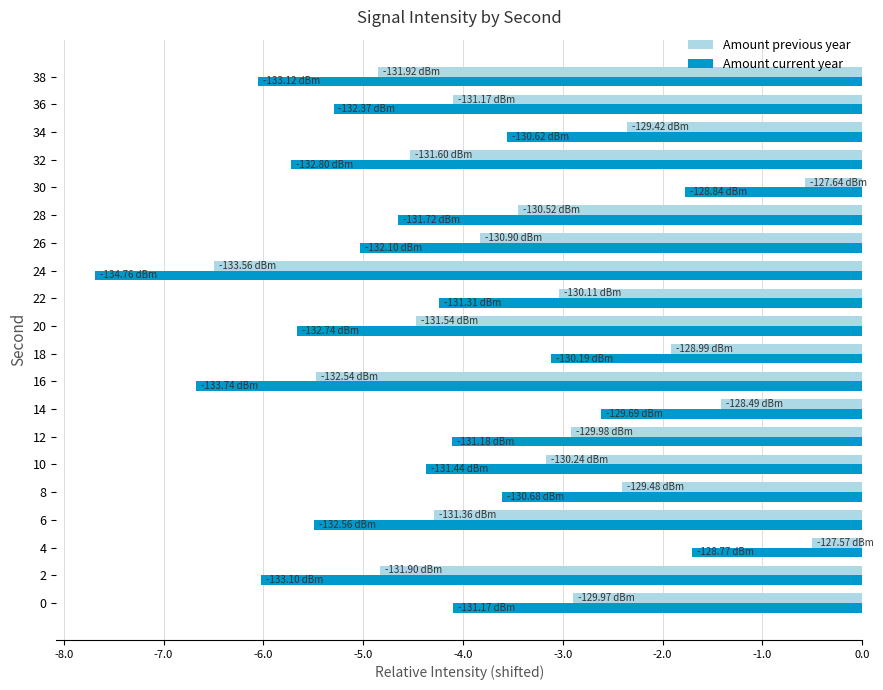

At 12, list the series in order from smallest to largest.

Amount current year, Amount previous year